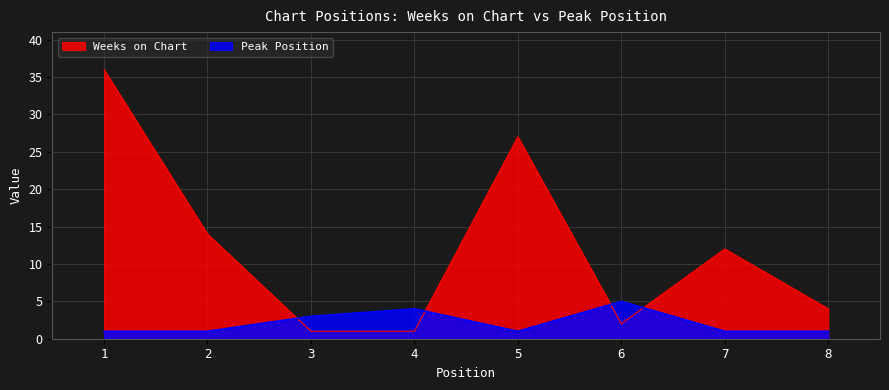

What is the difference between the highest and lowest values at 2?

13